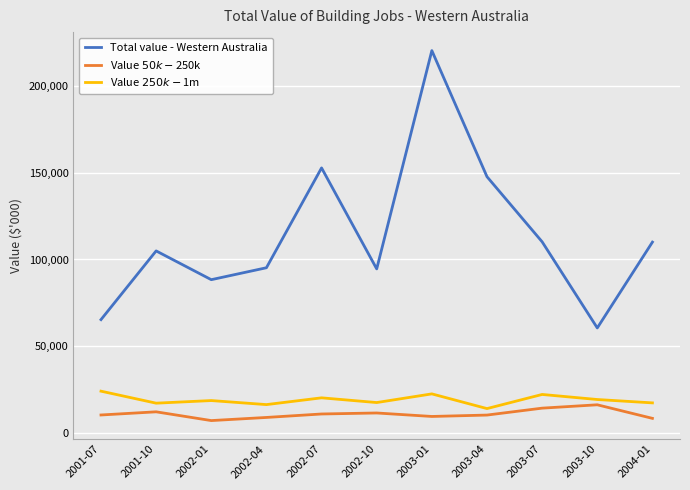

Is it true that Value $50k-$250k equals 7062 at 2002-01?

True